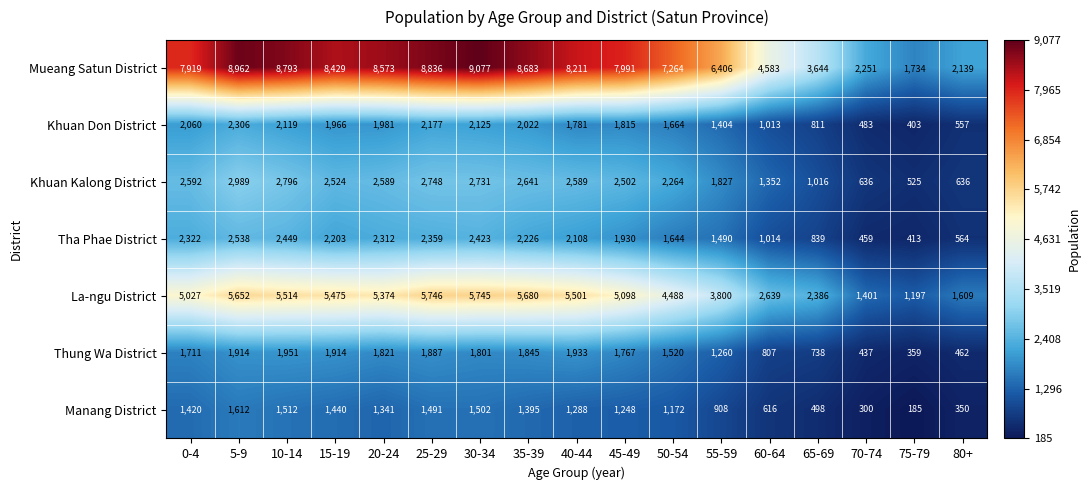

Which series has the largest total across all categories?

Mueang Satun District